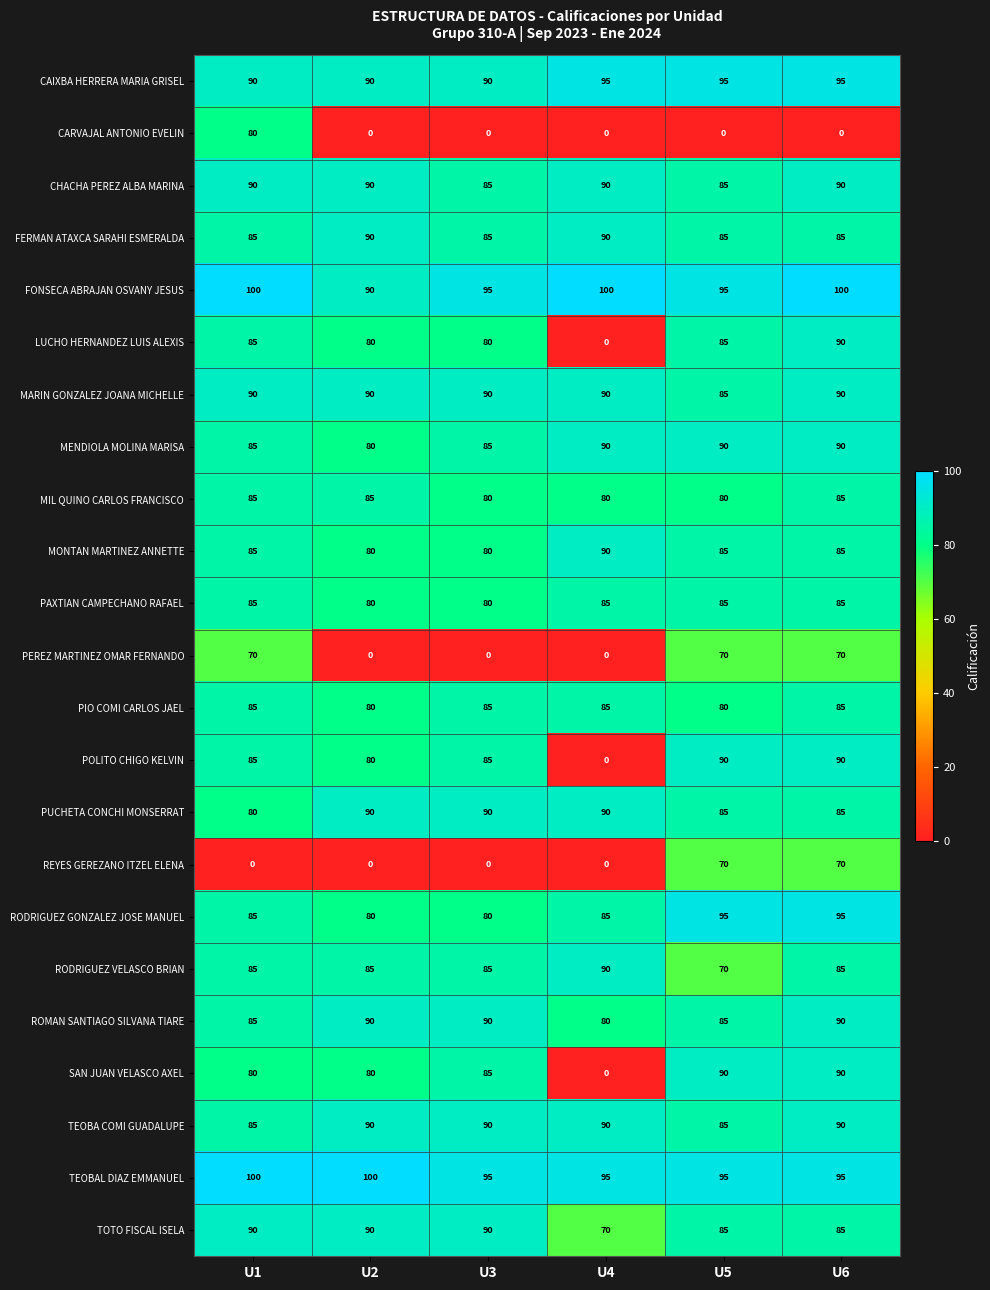

What is the average value of the REYES GEREZANO ITZEL ELENA series?

23